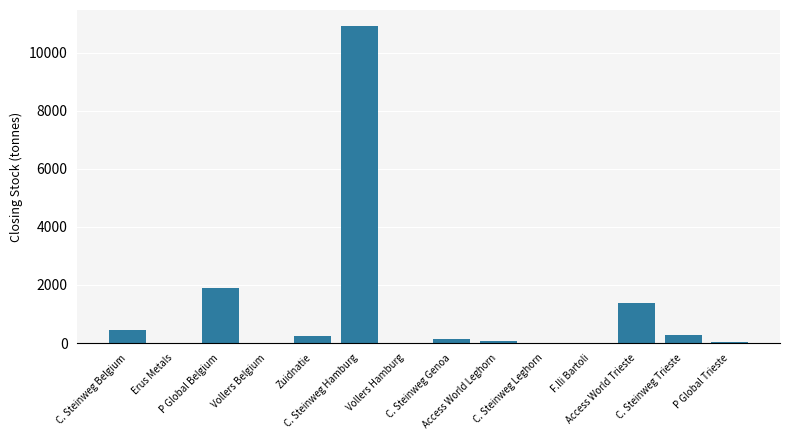

What is the maximum value shown in the chart?

10925